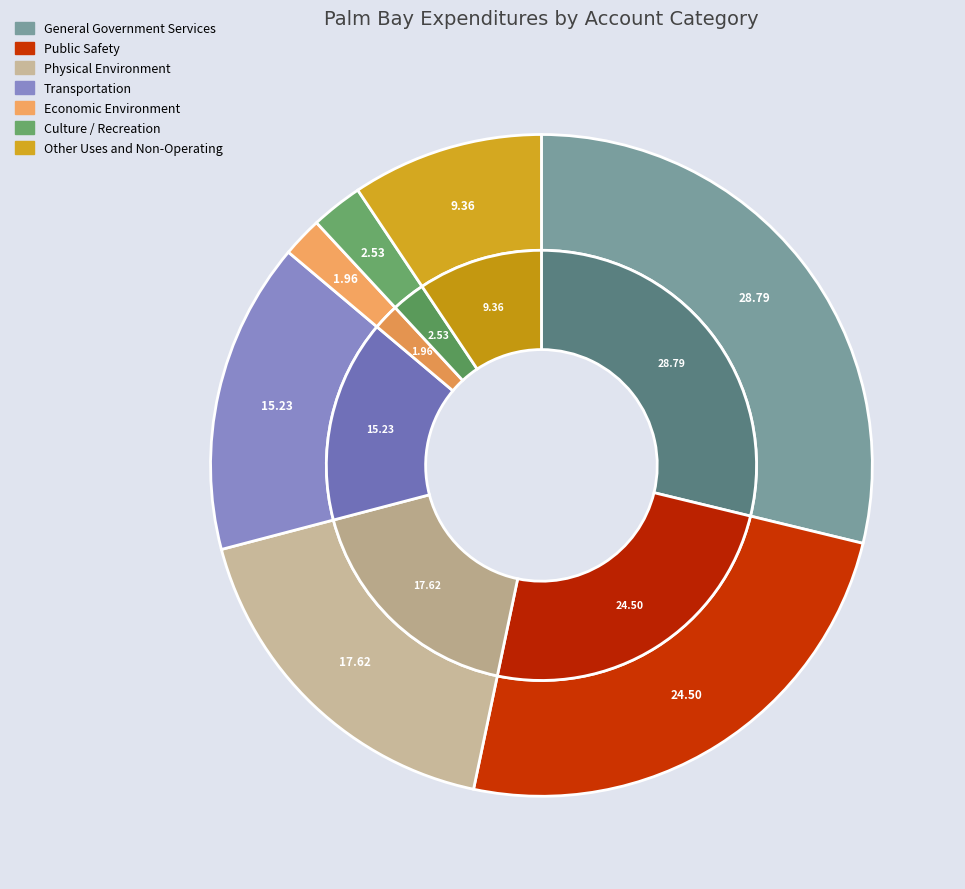

Which has a higher value, Economic Environment or Transportation?

Transportation